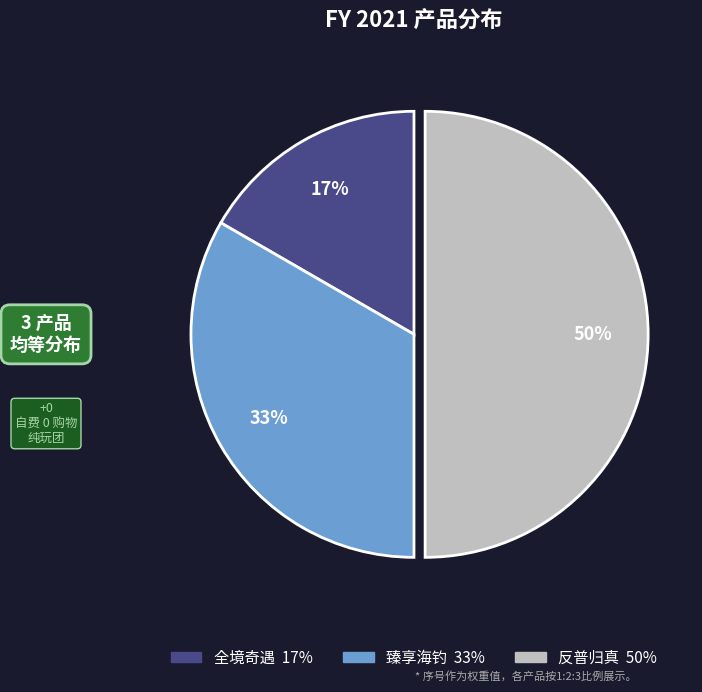

To the nearest percent, what is the combined percentage of 反普归真 and 臻享海钓?

83%